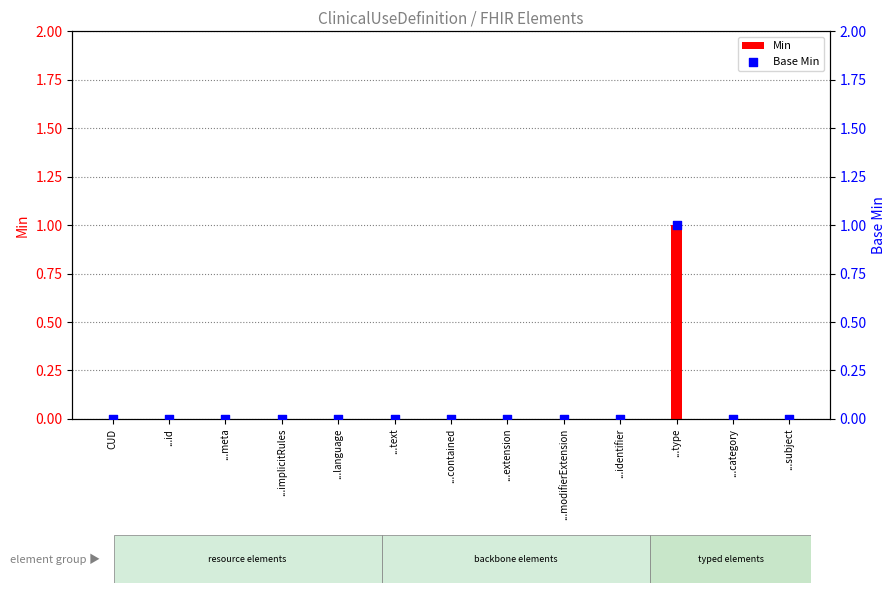

Which series reaches the maximum Y coordinate?

Min